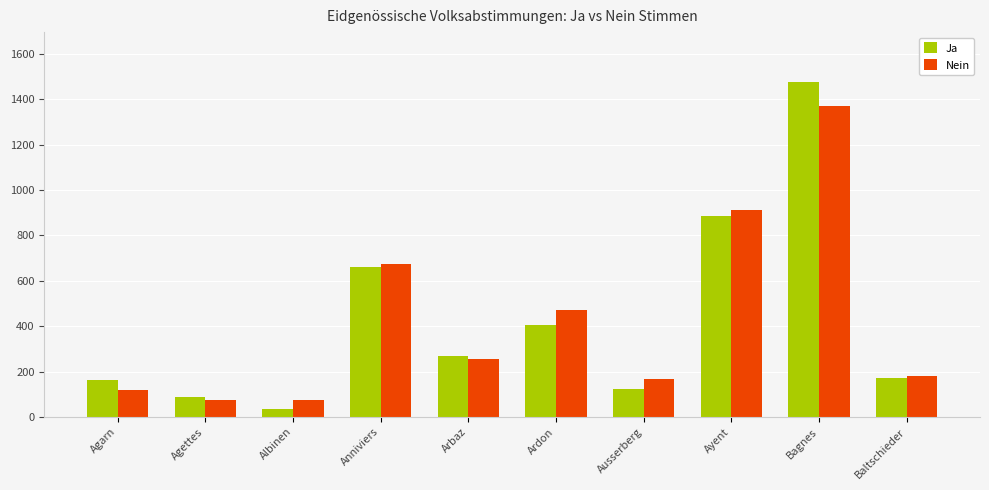

True or false: Ja has a value of 1331 at Ayent.

False